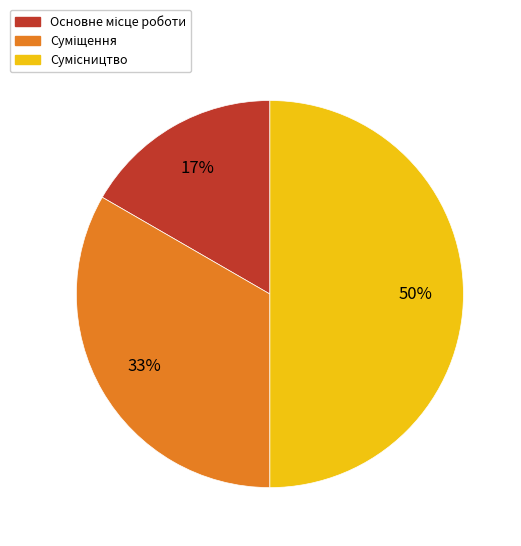

To the nearest percent, what is the difference between the largest and smallest slice percentages?

33%